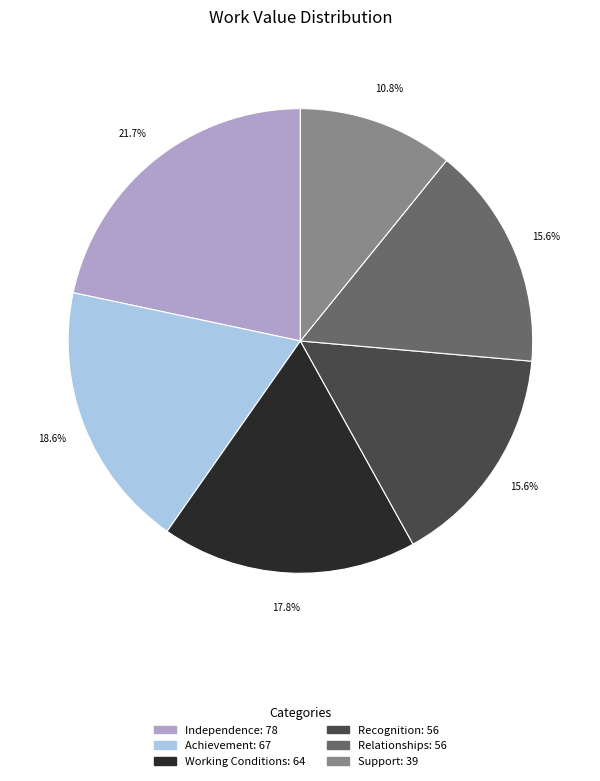

What is the smallest slice in the pie chart?

Support